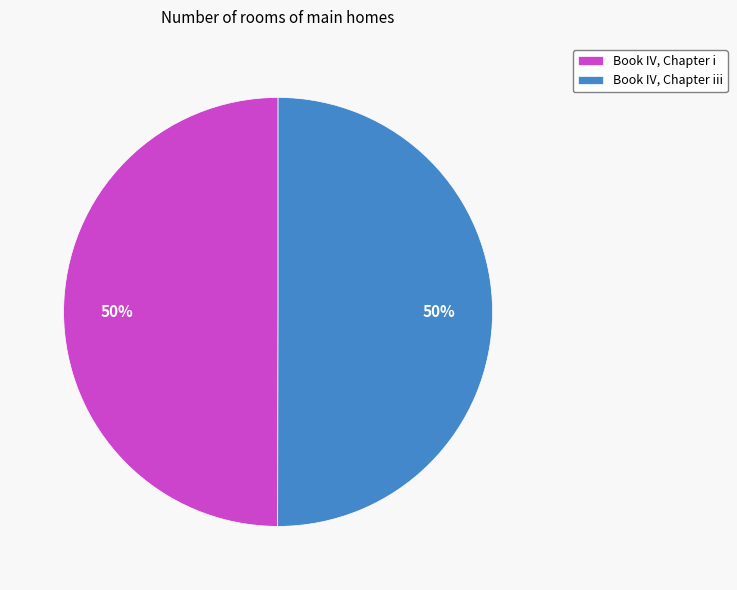

What is the ratio of the value at Book IV, Chapter iii to the value at Book IV, Chapter i?

1.0